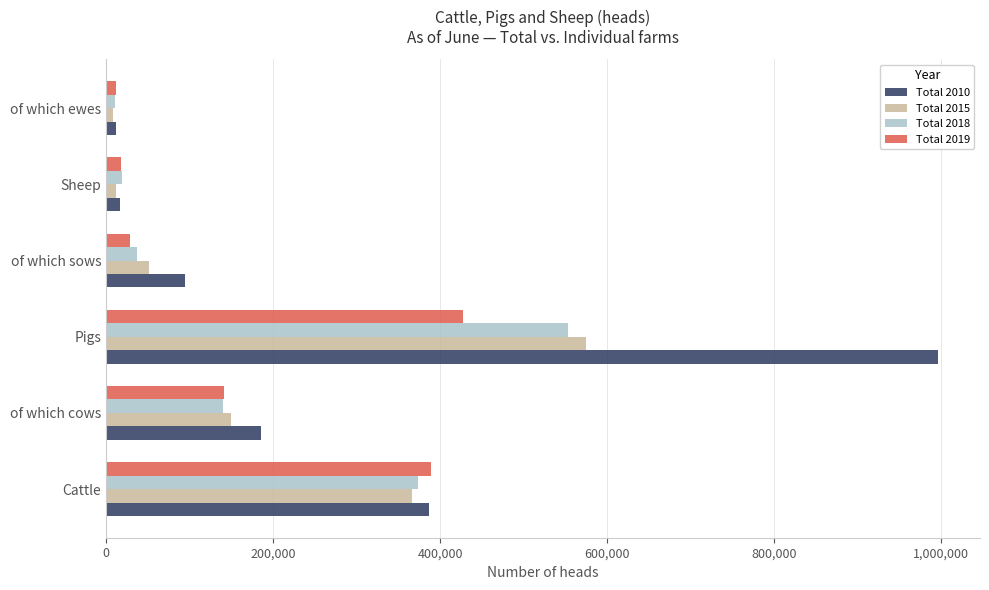

Which series has the largest total across all categories?

Total 2010